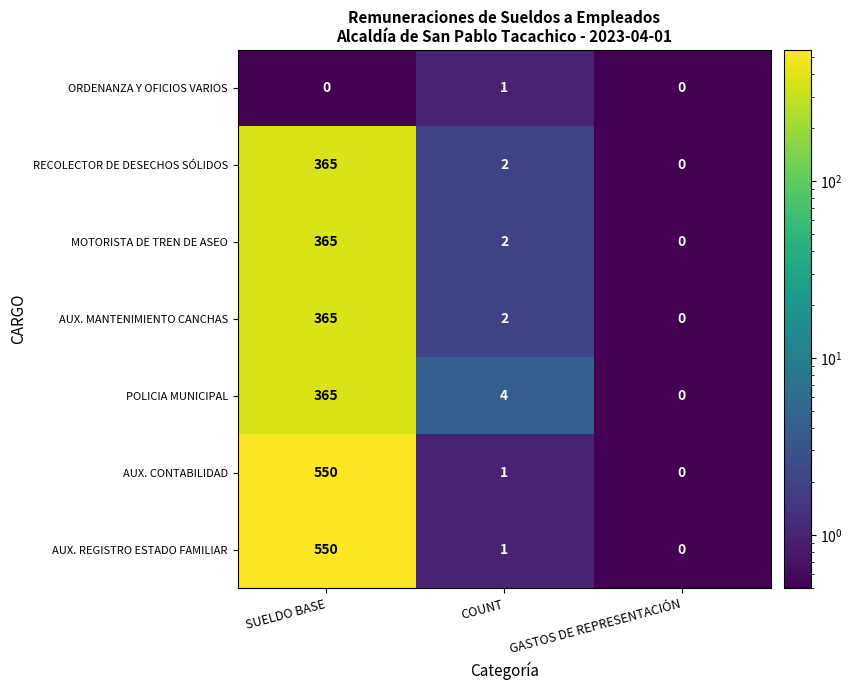

Where is RECOLECTOR DE DESECHOS SÓLIDOS nearest to the value 182?

COUNT